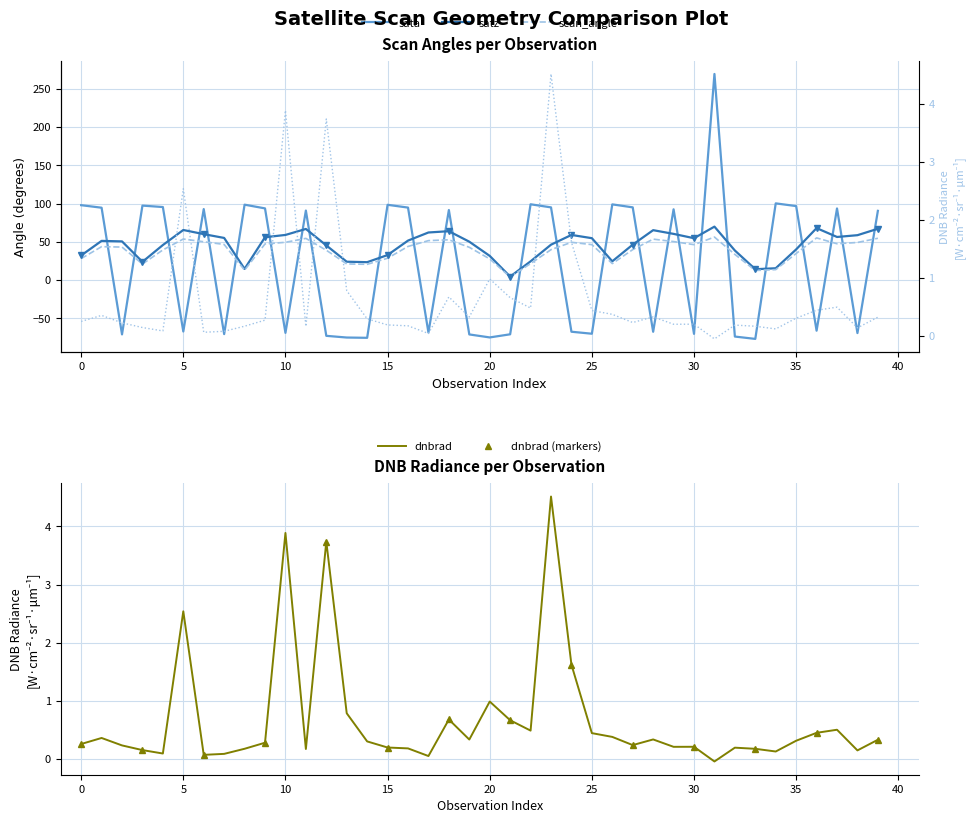

What is the minimum value shown in the chart?

-76.8